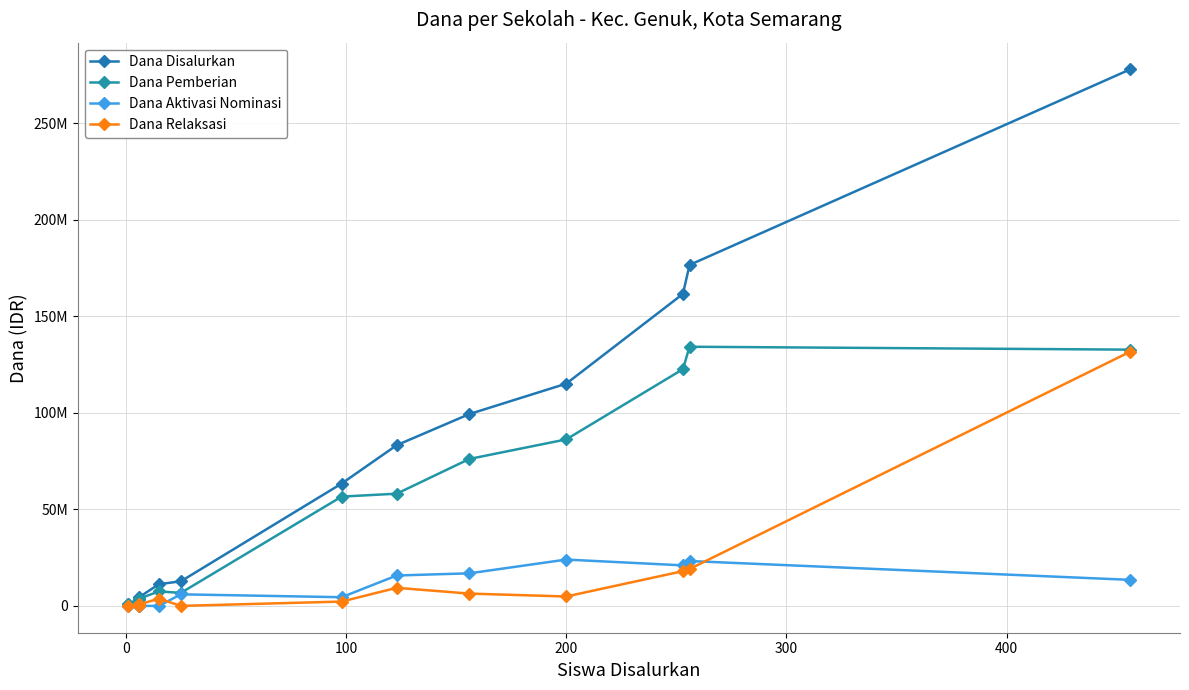

Is this an area chart (filled region under the line)?

No